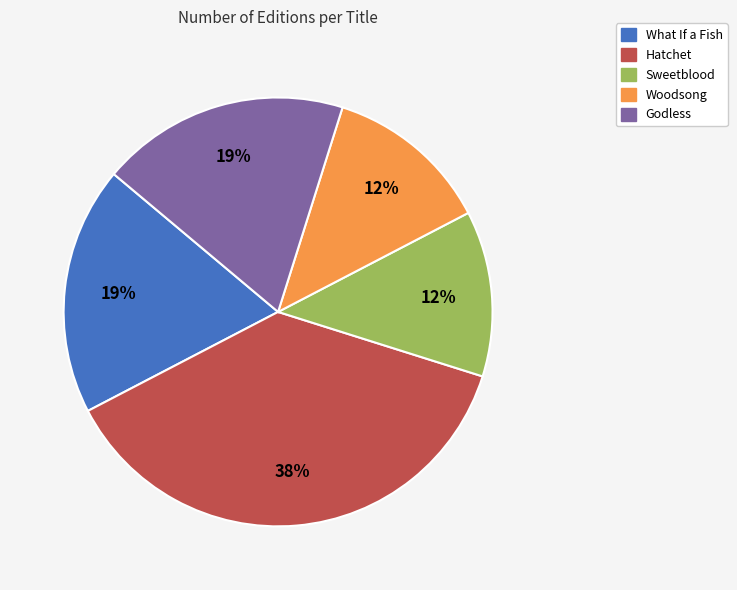

To the nearest percent, what is the combined percentage of What If a Fish and Sweetblood?

31%